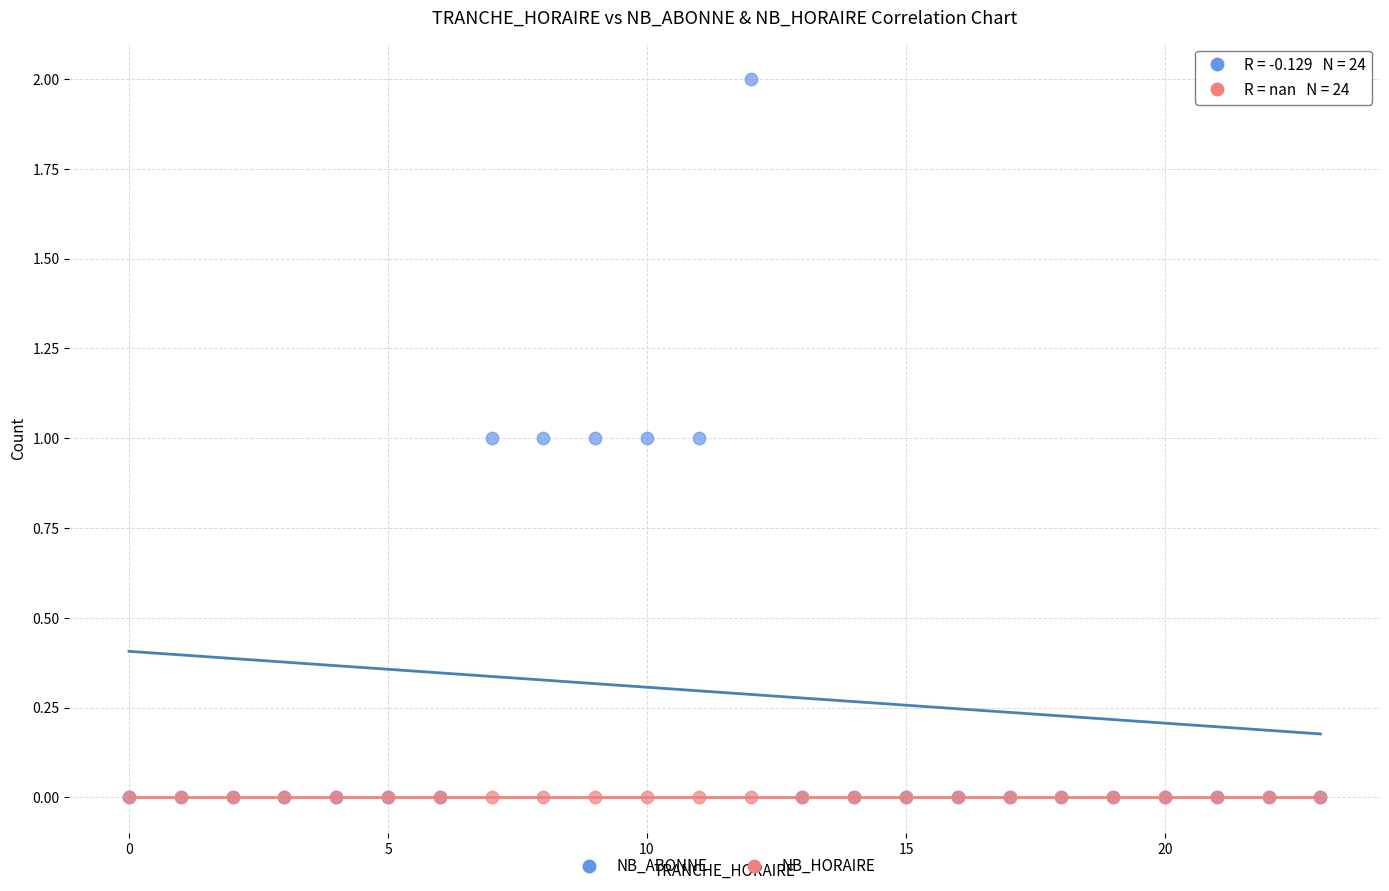

Which series contains the highest Y value?

NB_ABONNE